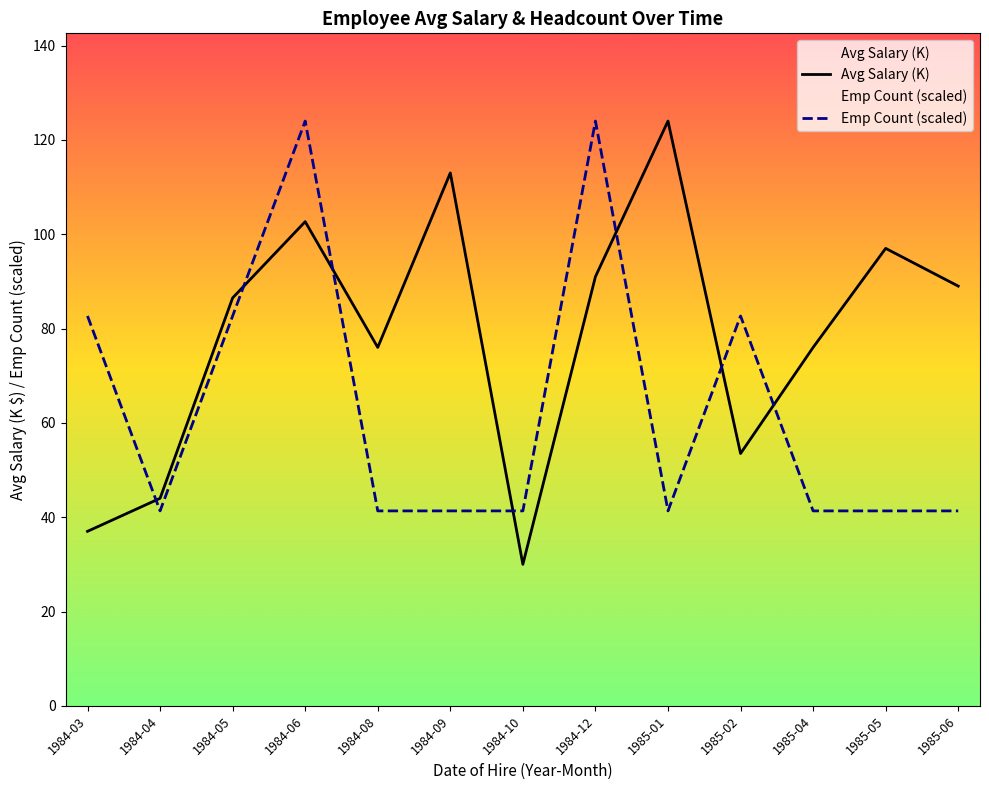

How many lines are shown in the chart?

2